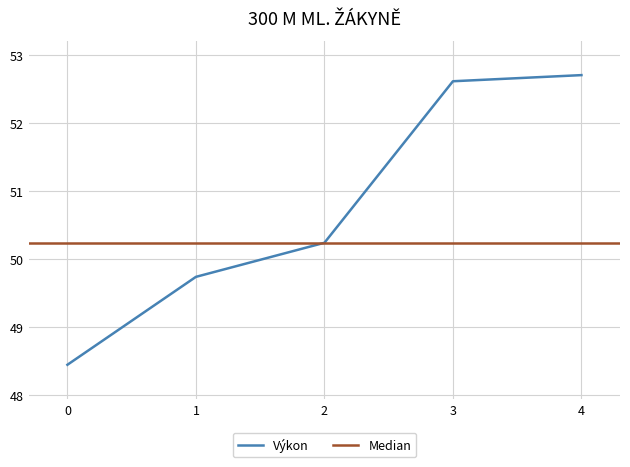

The Výkon series shows 48.5 at 0. True or false?

True